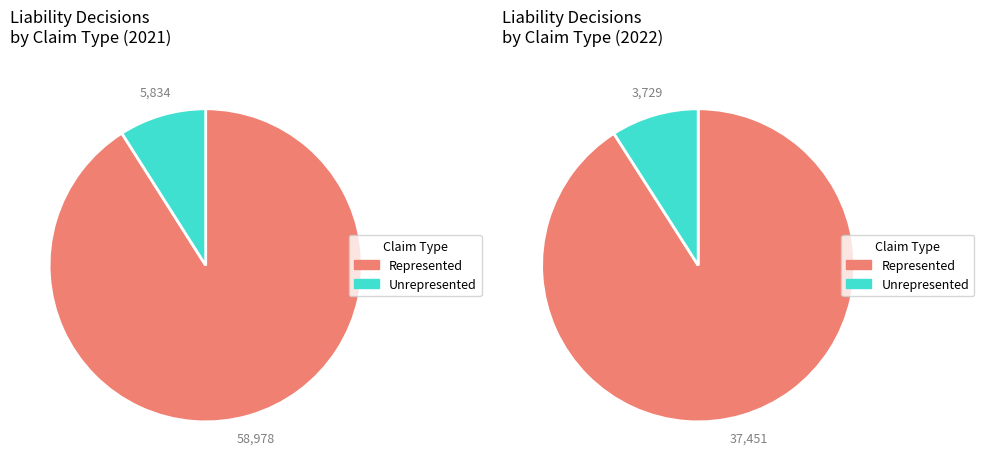

Rank the series at 12 from highest to lowest value.

Represented, Unrepresented